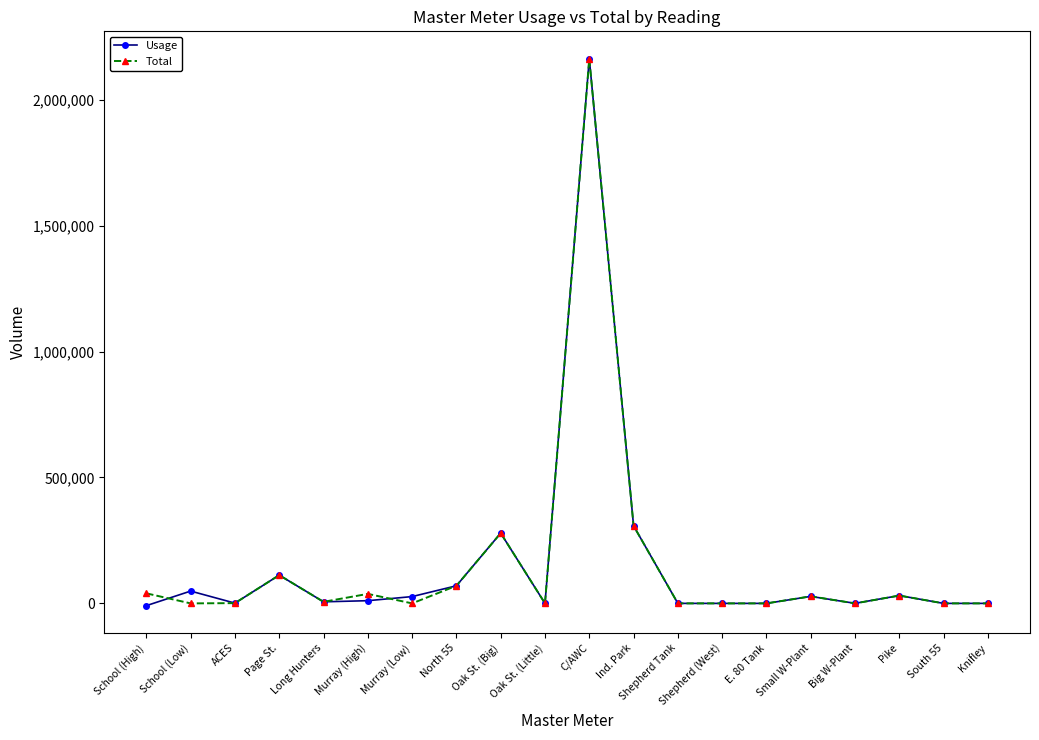

What is the label of the 15th point from the right?

Murray (High)